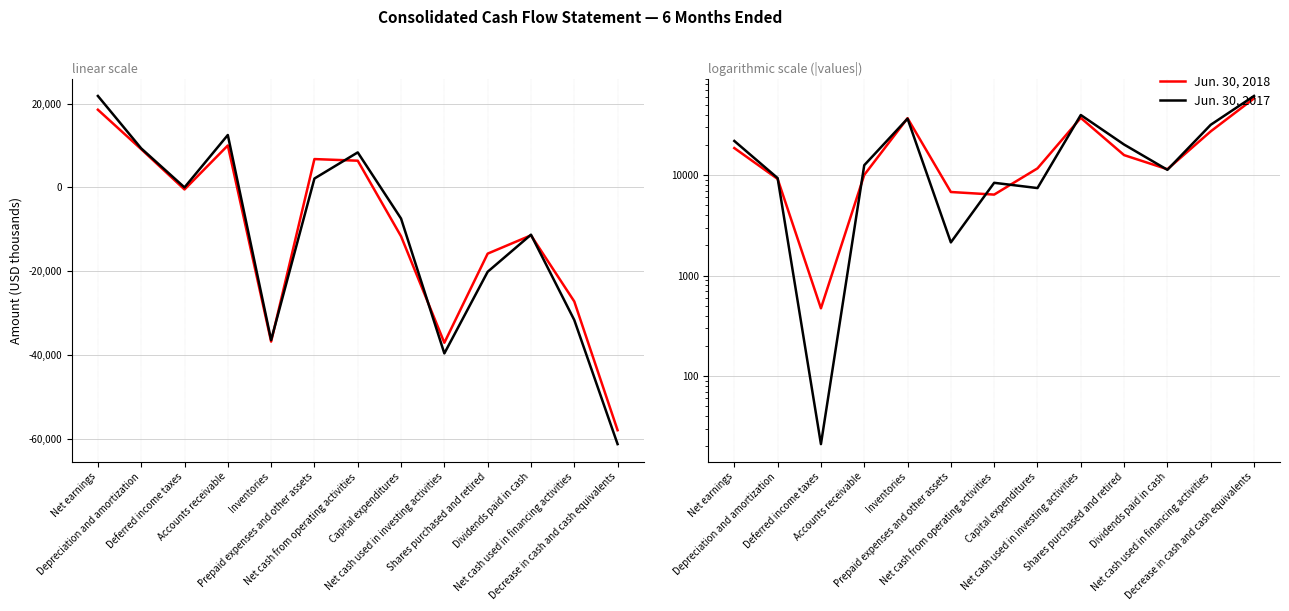

Reading left to right, extract all data points from this chart.

Jun. 30, 2018: 18571	9154	472	10038	36818	6786	6395	11662	37092	15803	11435	27229	57990
Jun. 30, 2017: 21861	9338	21	12535	36460	2138	8379	7427	39636	20140	11282	31663	61308